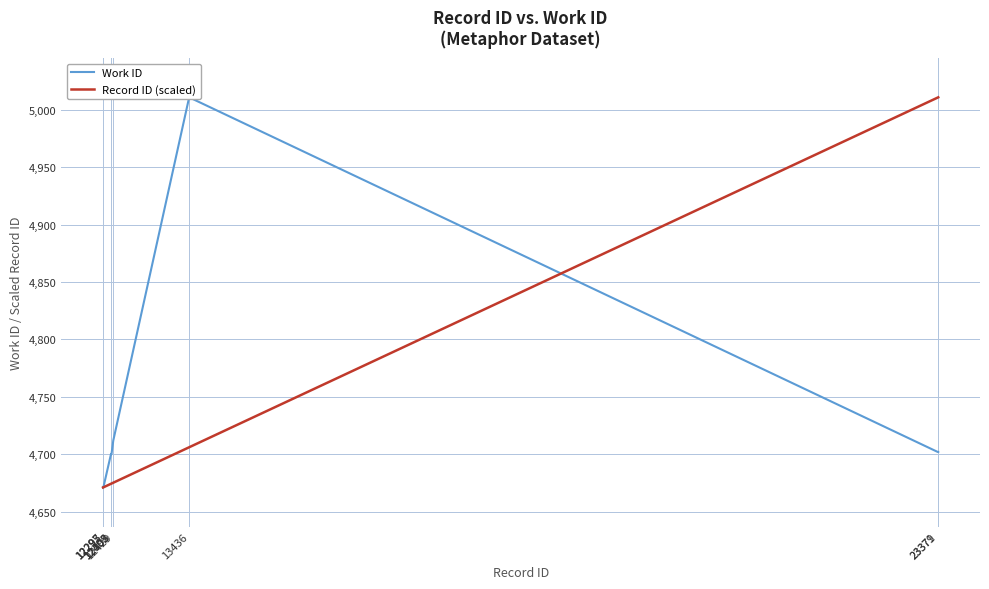

At which category is the sum across all series the highest?

13436